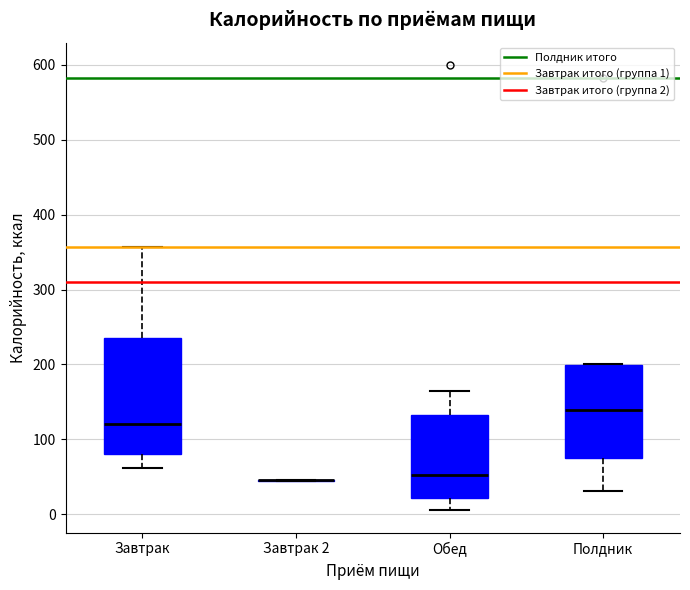

Reading left to right, read every box against the y-axis: the position of its median line, the range the box covers, and the ends of its whiskers. The values are not printed on the chart, so give them approximately, as read against the axis.

Завтрак: median 120, box 80 to 240, whiskers 60 to 360
Завтрак 2: box collapsed to a line at 50, whiskers 40 to 50
Обед: median 50, box 20 to 130, whiskers 10 to 170
Полдник: median 140, box 80 to 200, whiskers 30 to 200